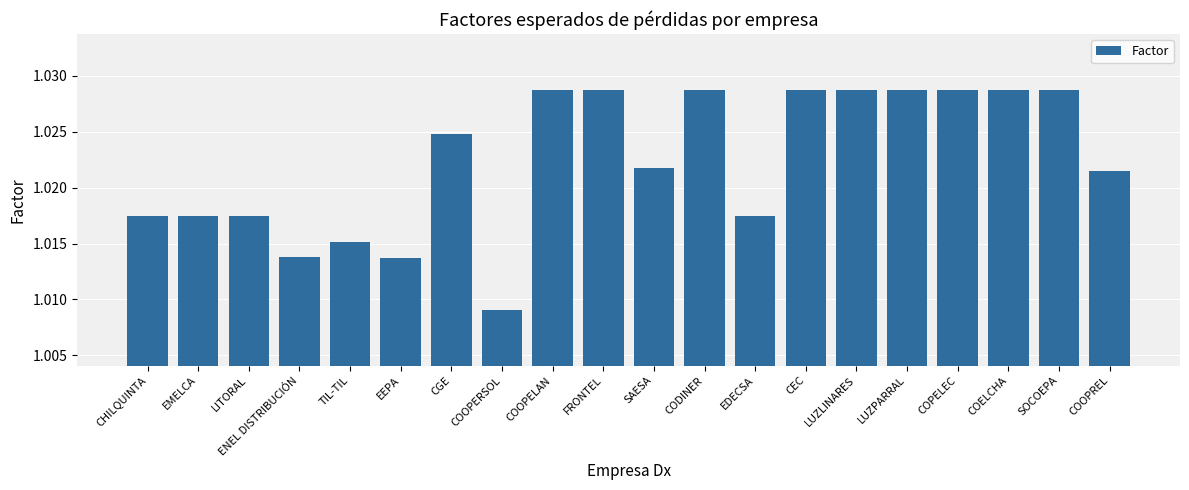

What is the label of the 3rd bar from the right?

COELCHA